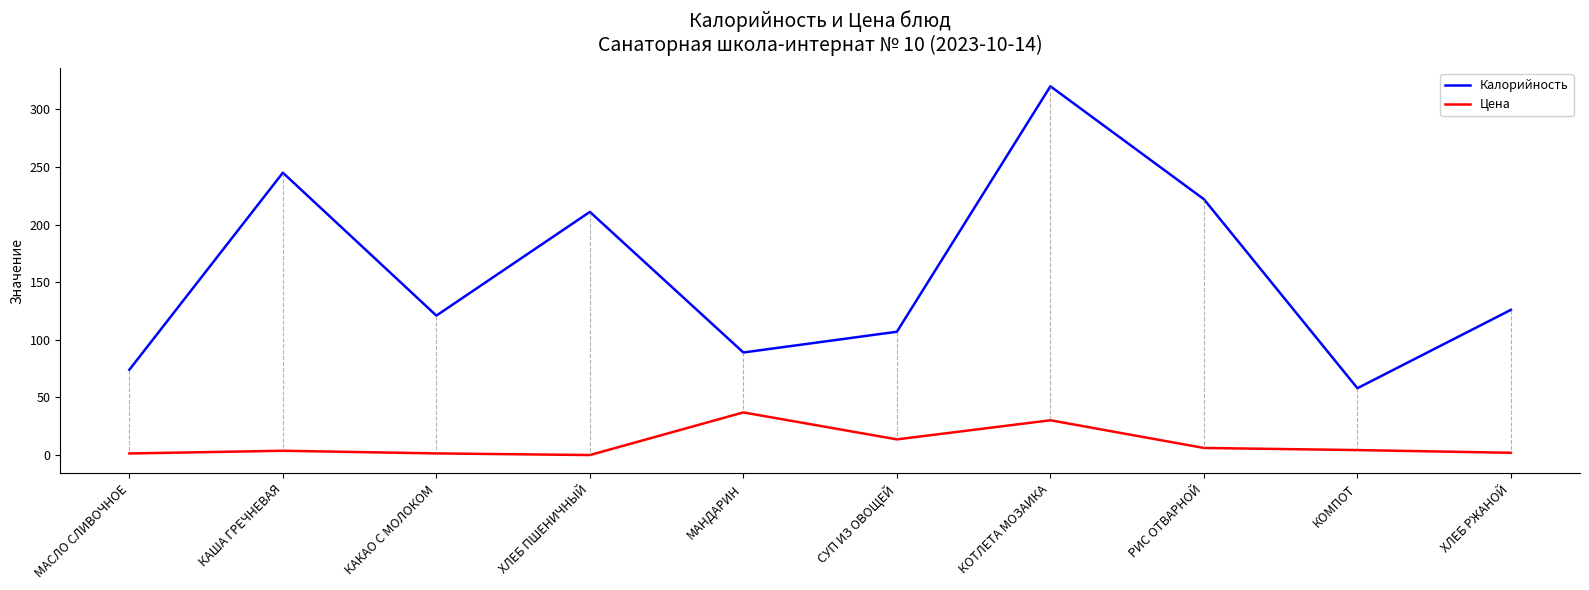

The Калорийность series shows 81.4 at ХЛЕБ РЖАНОЙ. True or false?

False